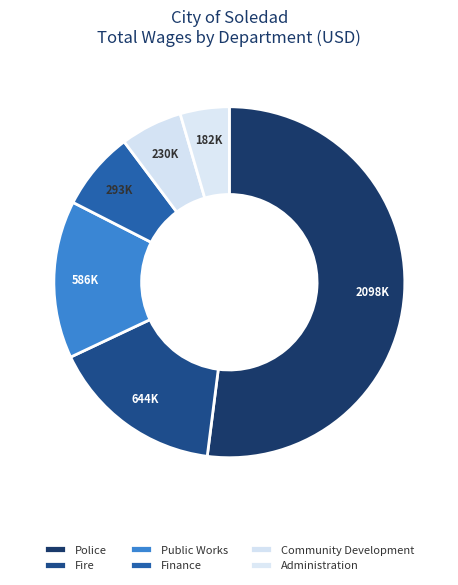

How many slices are in this pie chart?

6